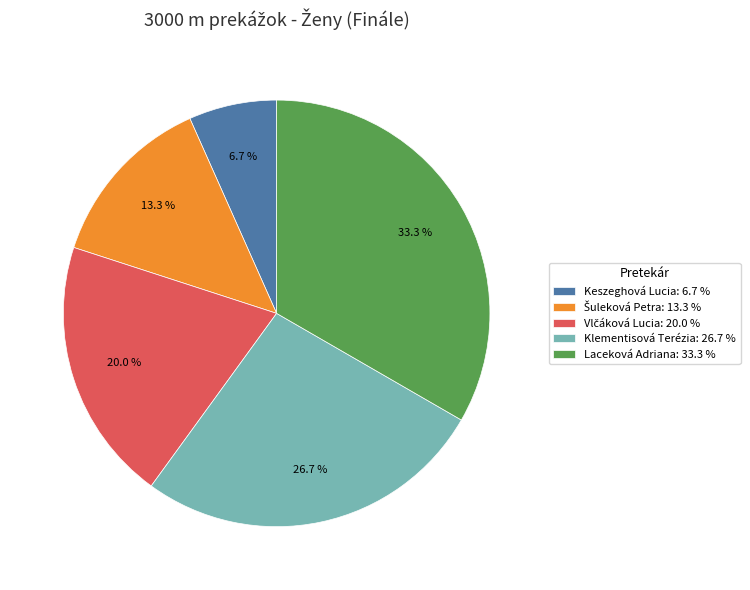

Is there any slice that represents more than half of the pie?

No